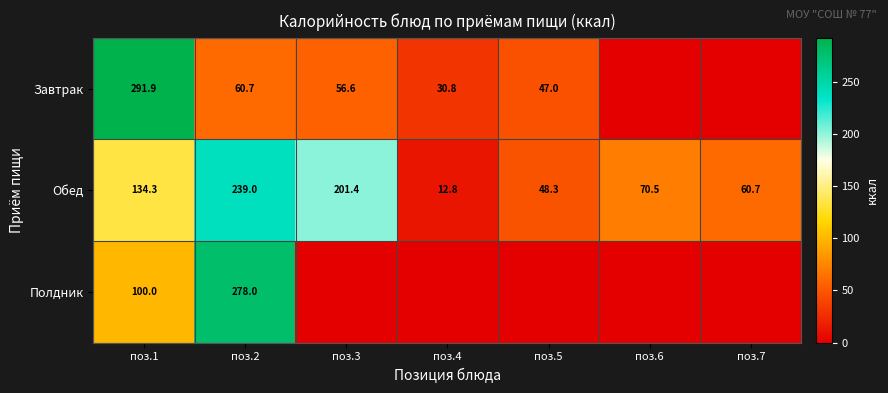

What is the sum of the Завтрак values at поз.5 and поз.4?

77.8